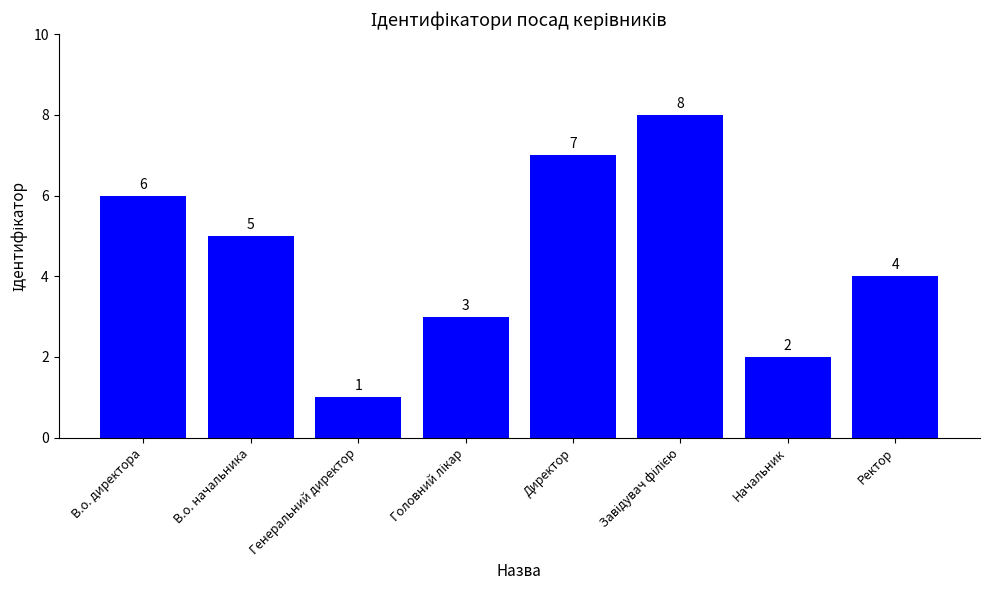

At which label is the value closest to 4?

Ректор